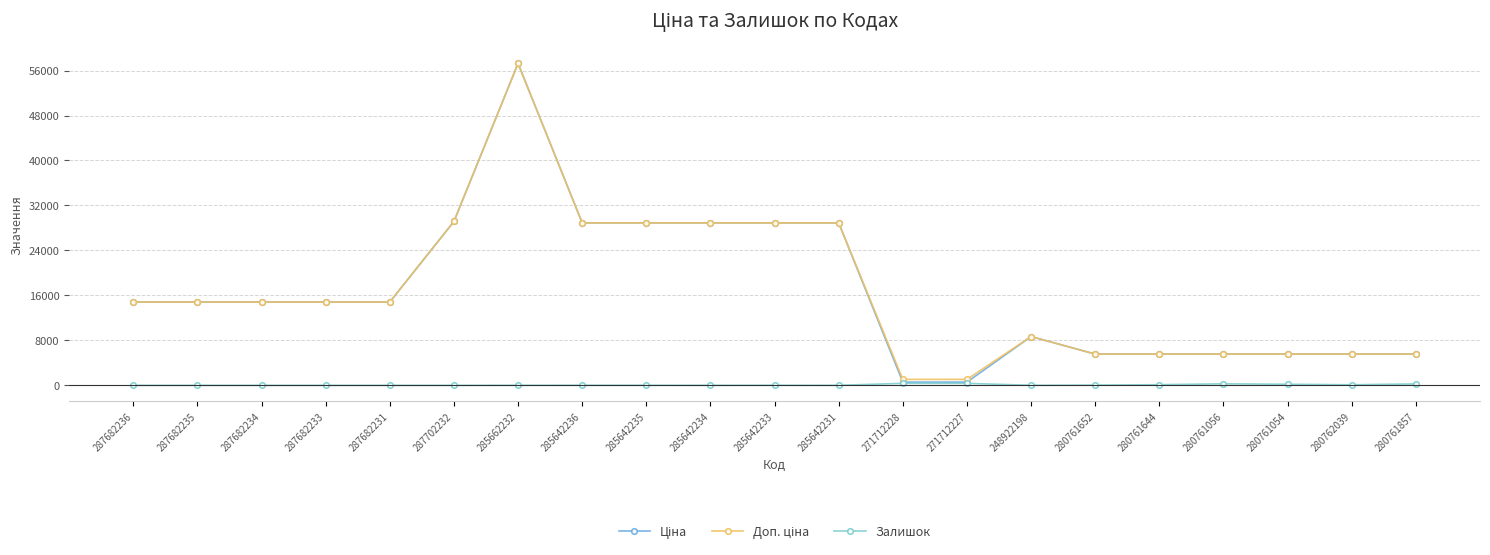

What is the greatest value displayed?

57258.0